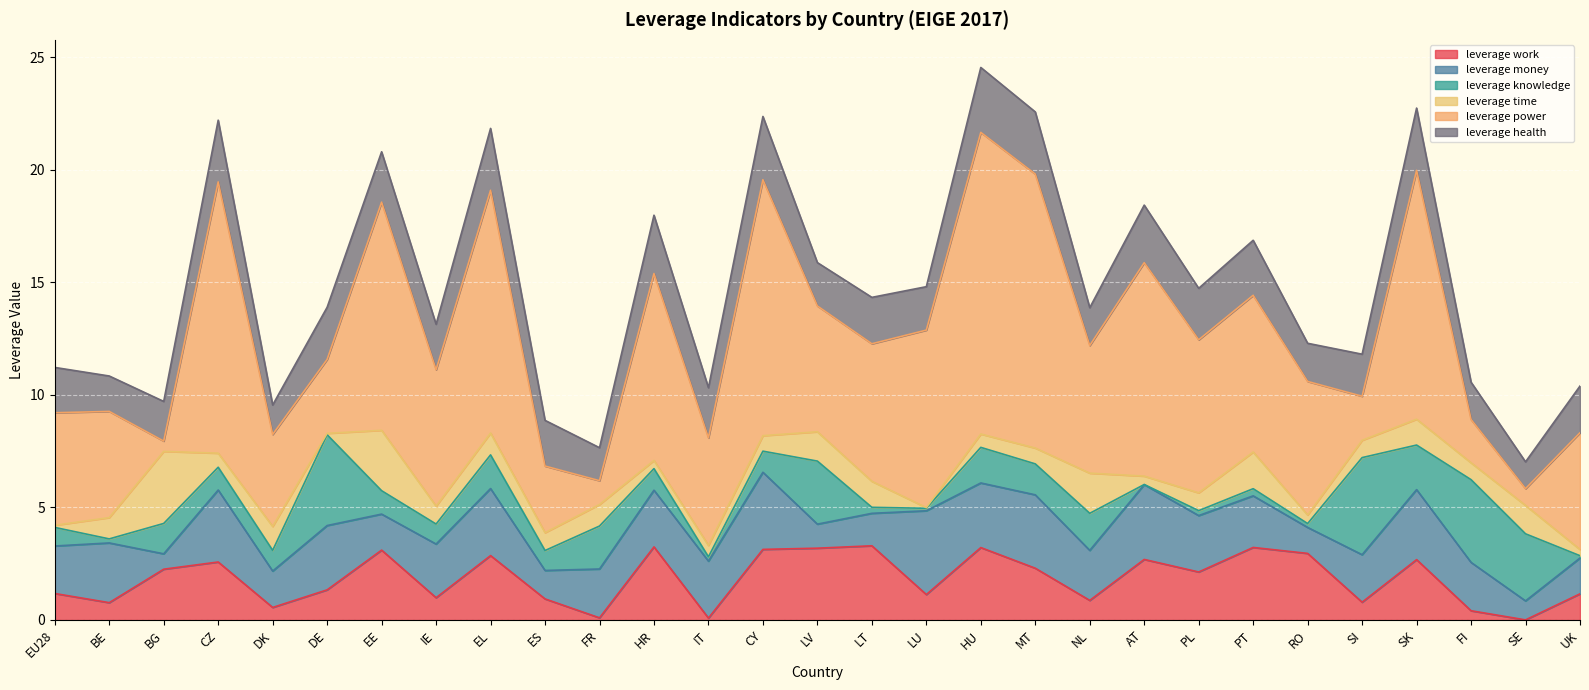

What position from the right is FI?

3